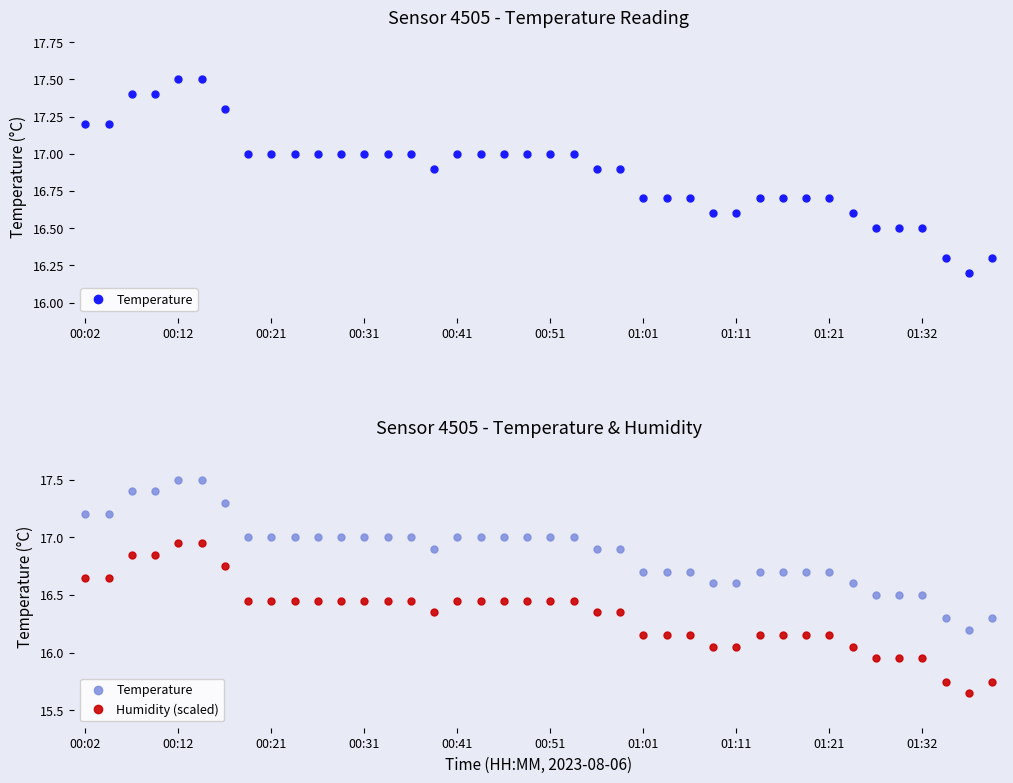

Which category has the lowest value in the Humidity (scaled) series?

38